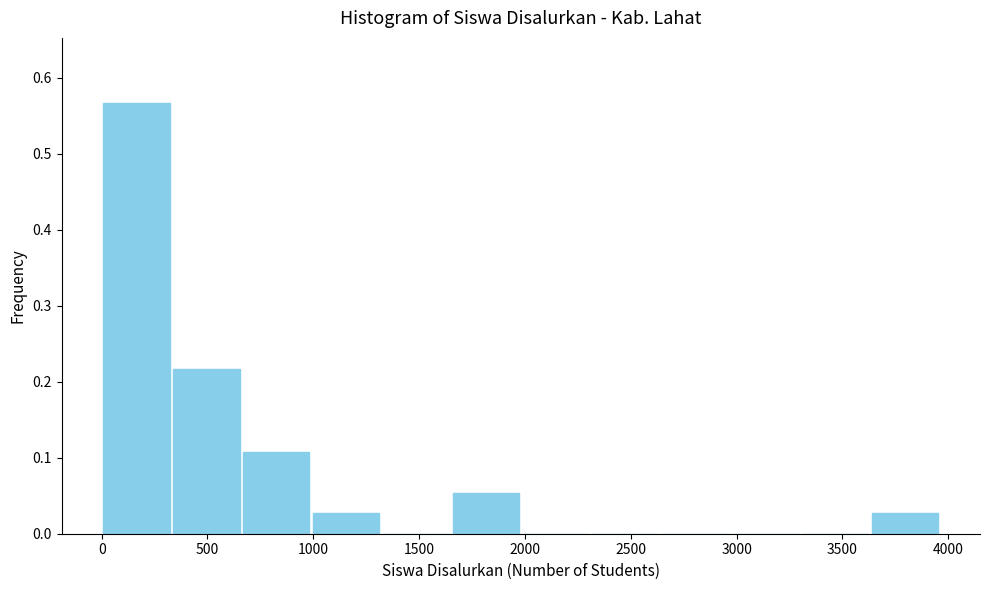

Reading left to right, list every bar in this chart as the range it spans on the x-axis followed by its height. Neither the bar edges nor the heights are printed on the chart, so give them approximately, as read against the axes.

0 to 350: 0.57
350 to 650: 0.22
650 to 1000: 0.11
1000 to 1300: 0.03
1300 to 1650: 0
1650 to 2000: 0.05
2000 to 2300: 0
2300 to 2650: 0
2650 to 2950: 0
2950 to 3300: 0
3300 to 3650: 0
3650 to 3950: 0.03